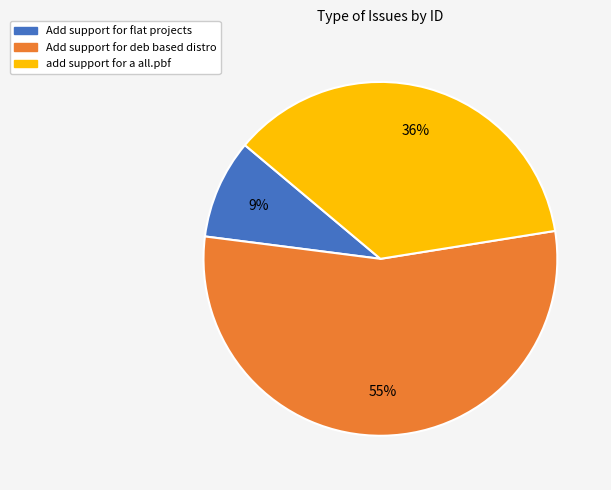

What percentage is the Add support for deb based distro slice, to the nearest percent?

55%